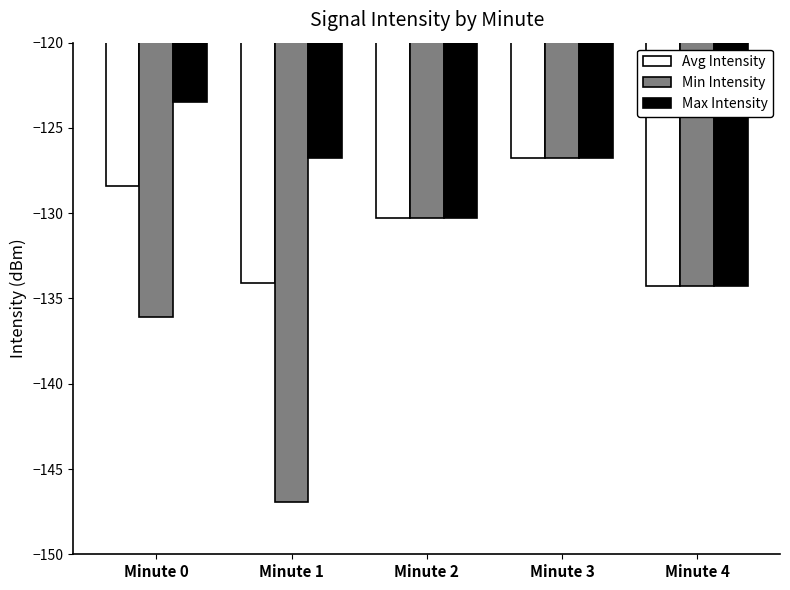

What is the difference between the Min Intensity values at Minute 1 and Minute 4?

12.6